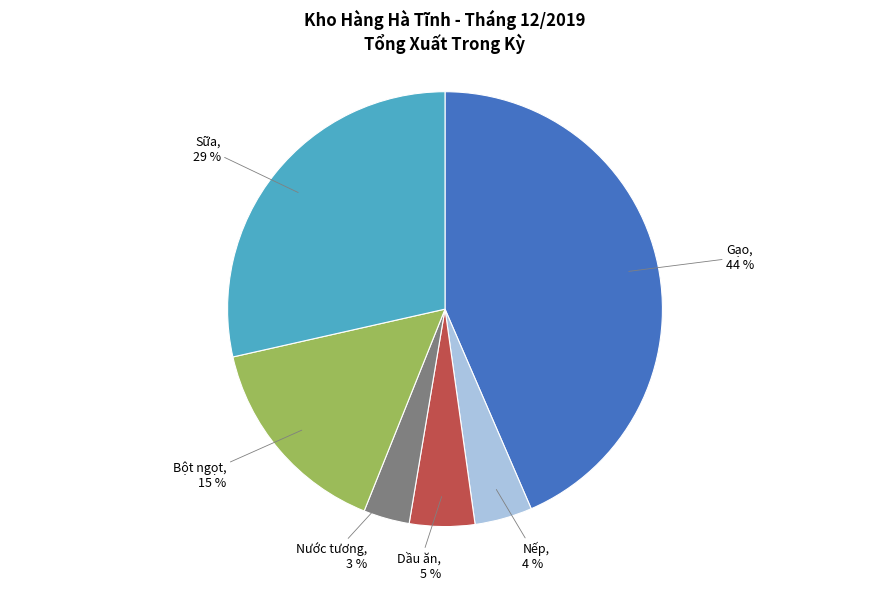

Is the sum of Sữa and Gạo greater than half?

Yes